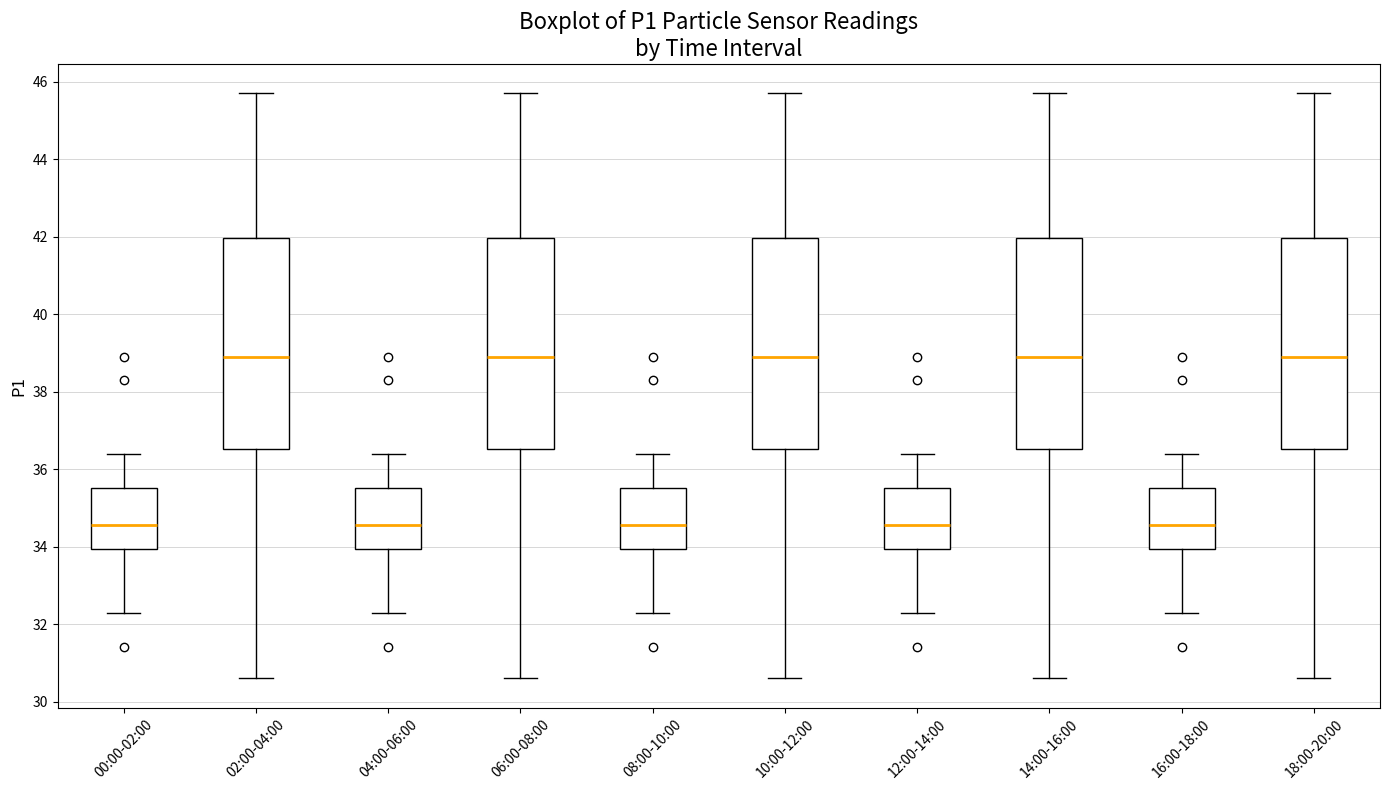

Reading left to right, read every box against the y-axis: the position of its median line, the range the box covers, and the ends of its whiskers. The values are not printed on the chart, so give them approximately, as read against the axis.

00:00-02:00: median 34.6, box 34.0 to 35.6, whiskers 32.4 to 36.4
02:00-04:00: median 39.0, box 36.6 to 42.0, whiskers 30.6 to 45.8
04:00-06:00: median 34.6, box 34.0 to 35.6, whiskers 32.4 to 36.4
06:00-08:00: median 39.0, box 36.6 to 42.0, whiskers 30.6 to 45.8
08:00-10:00: median 34.6, box 34.0 to 35.6, whiskers 32.4 to 36.4
10:00-12:00: median 39.0, box 36.6 to 42.0, whiskers 30.6 to 45.8
12:00-14:00: median 34.6, box 34.0 to 35.6, whiskers 32.4 to 36.4
14:00-16:00: median 39.0, box 36.6 to 42.0, whiskers 30.6 to 45.8
16:00-18:00: median 34.6, box 34.0 to 35.6, whiskers 32.4 to 36.4
18:00-20:00: median 39.0, box 36.6 to 42.0, whiskers 30.6 to 45.8